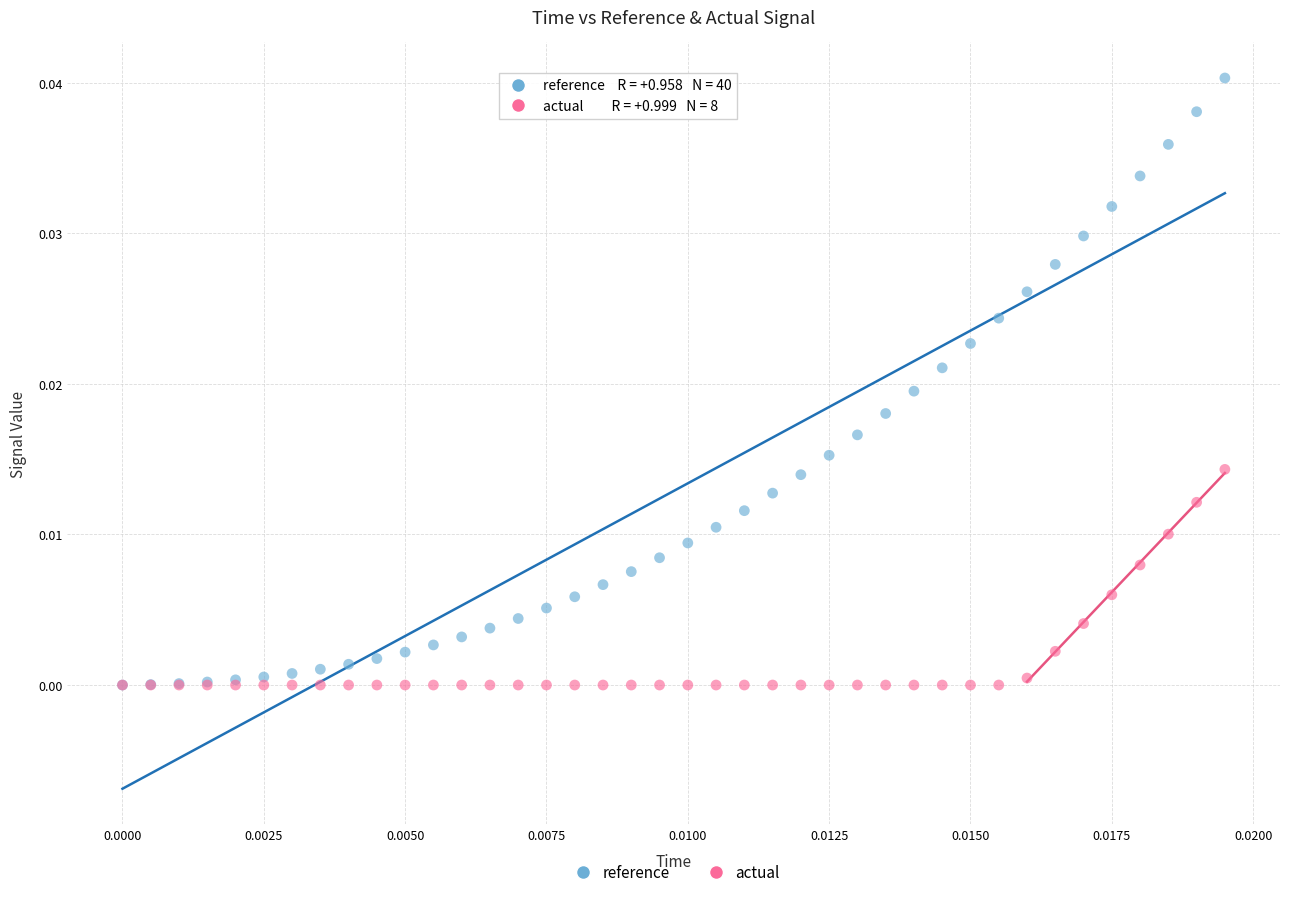

Which series contains the highest Y value?

reference